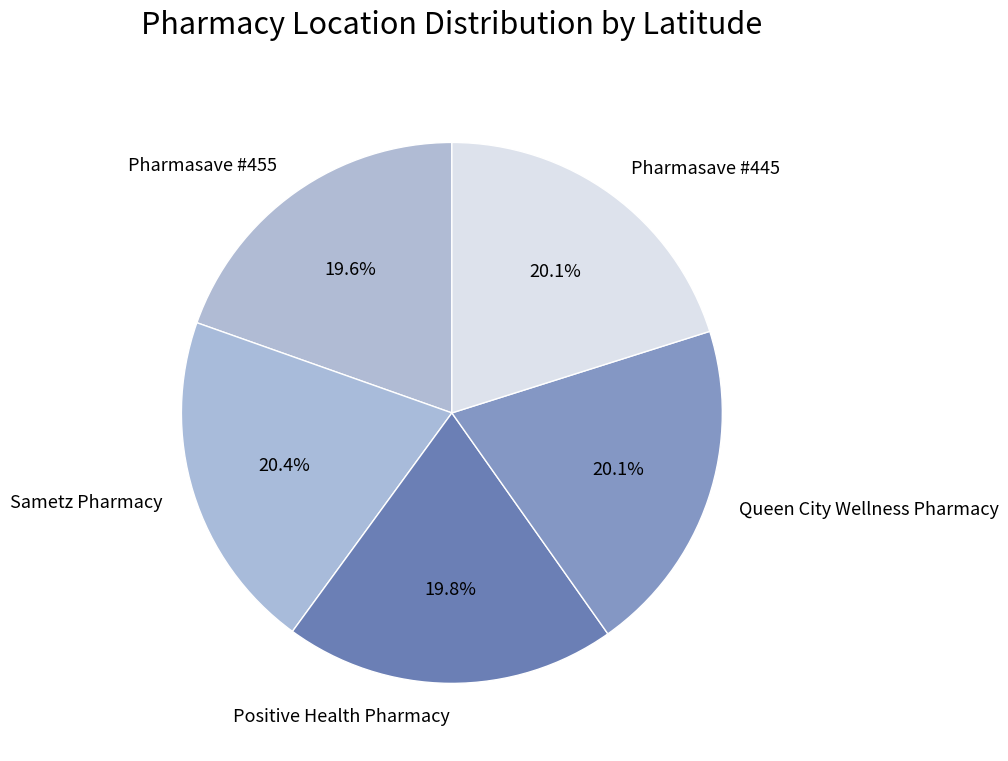

What portion of the pie excludes Queen City Wellness Pharmacy?

79.9%